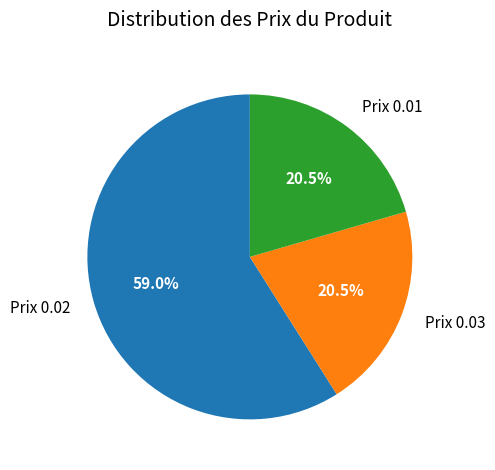

How many segments does this pie chart have?

3